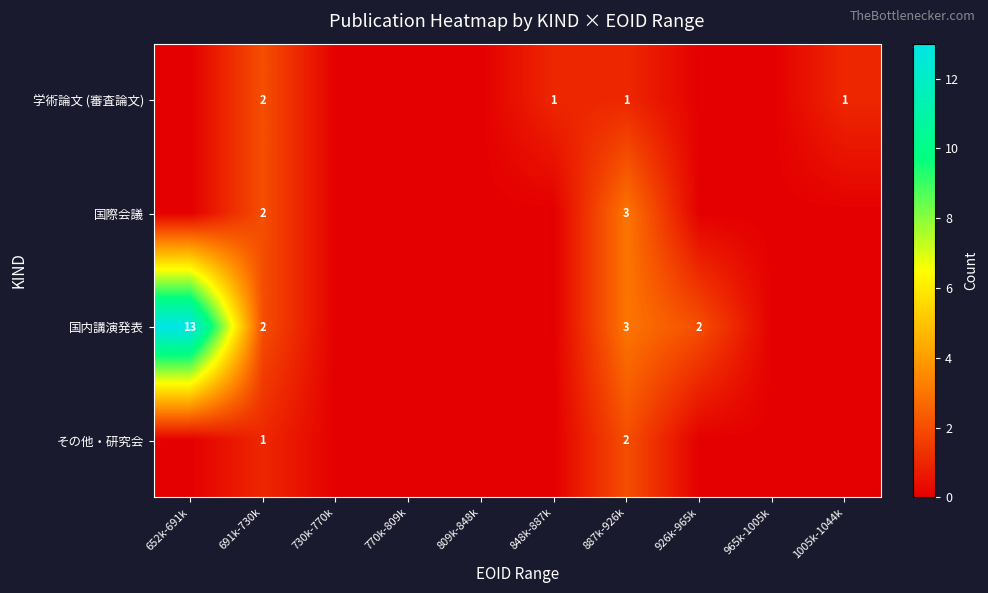

At which category is the sum across all series the highest?

652k-691k